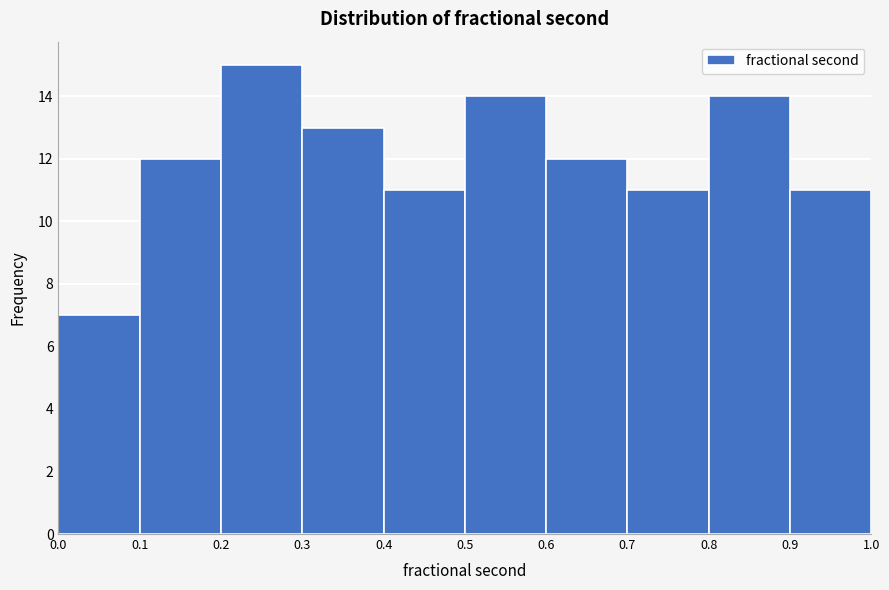

What is the height of the bar covering 0.2 to 0.3 on the x-axis? The values are not printed on the chart, so give them approximately, as read against the axis.

15